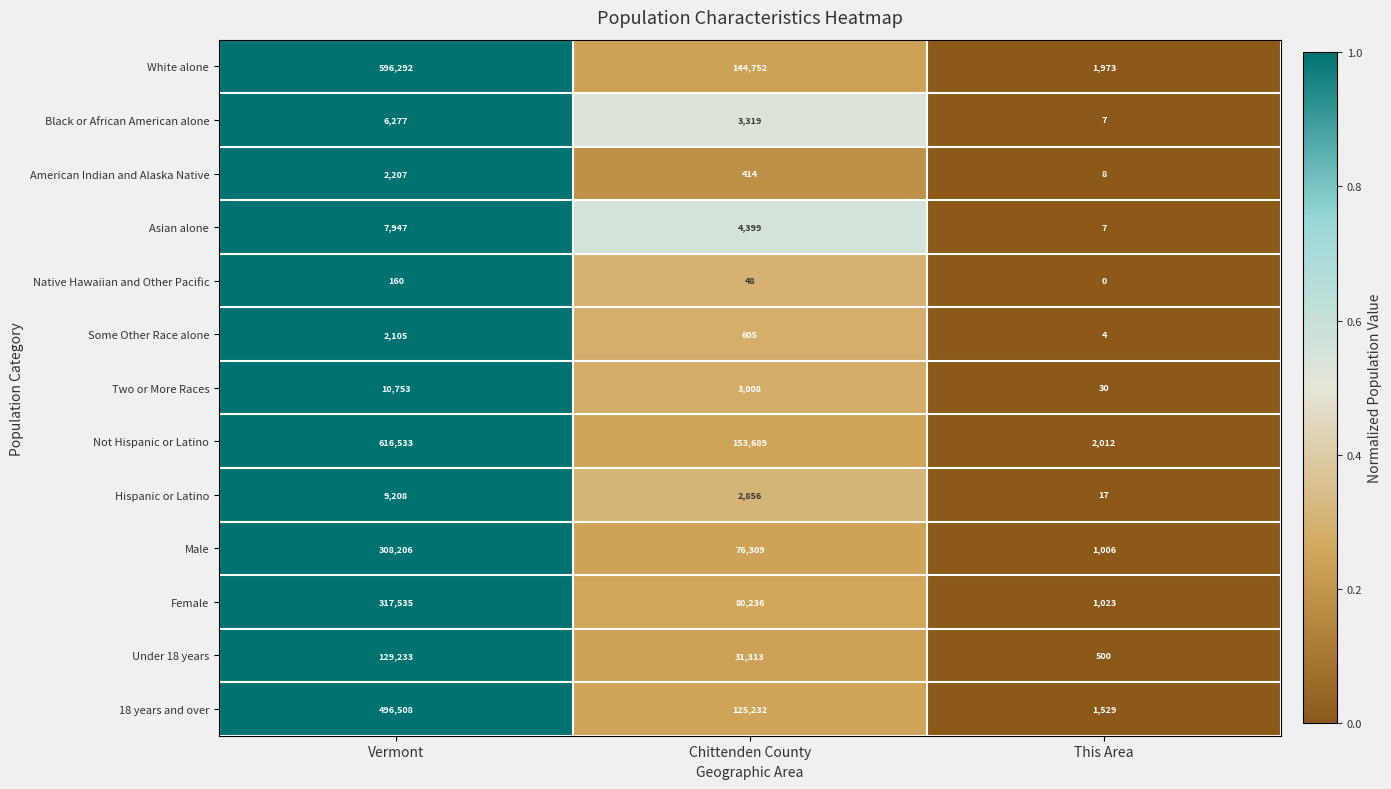

What is the difference between the second highest and minimum values in the Some Other Race alone series?

601